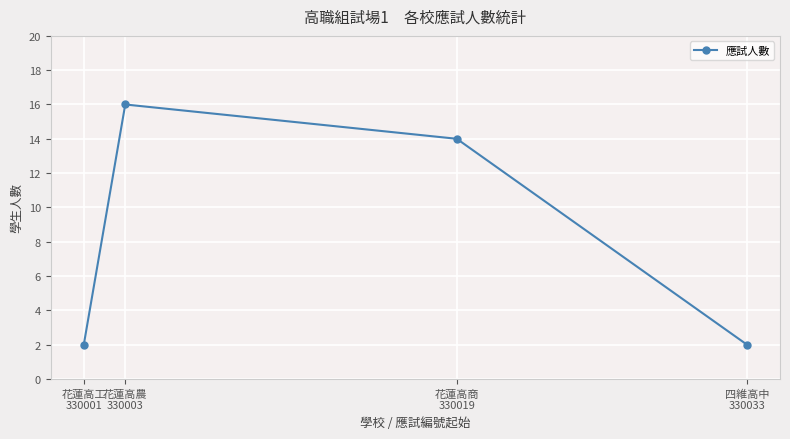

At which label does the data first exceed 14?

花蓮高農
330003